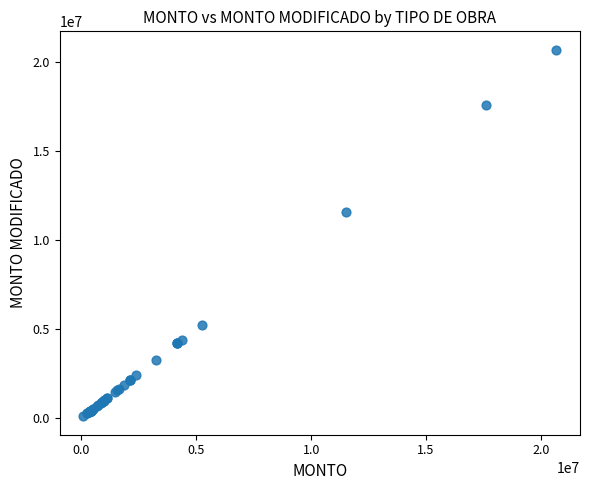

What Y value in the scatter plot is closest to 10379365?

11537832.0